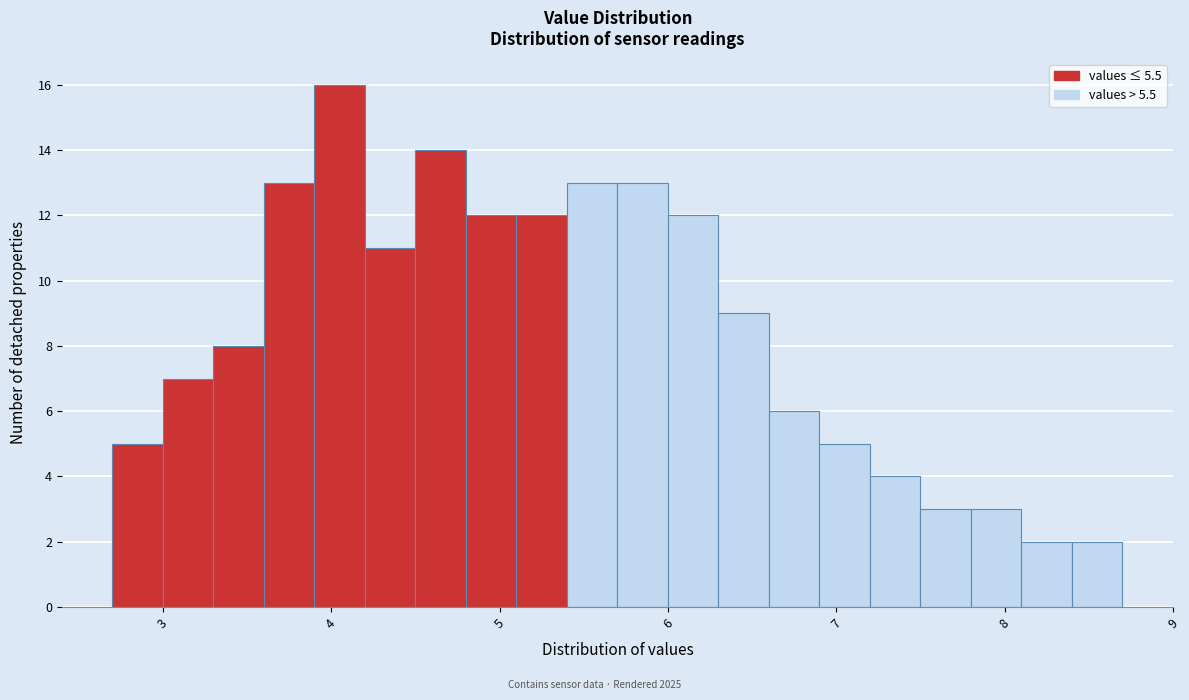

Read against the x-axis, roughly where is the centre of the tallest bar?

4.1